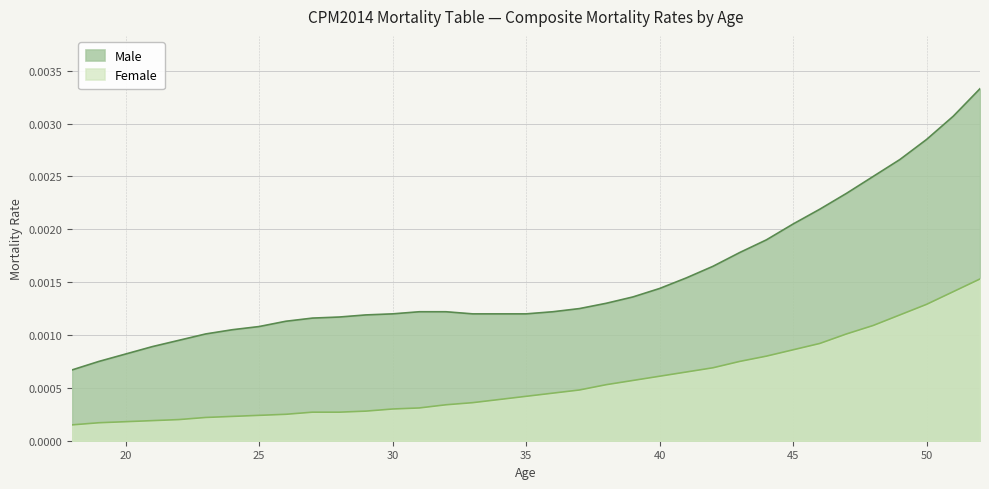

Is the value of Male at 18 greater than the value of Female at 34?

Yes